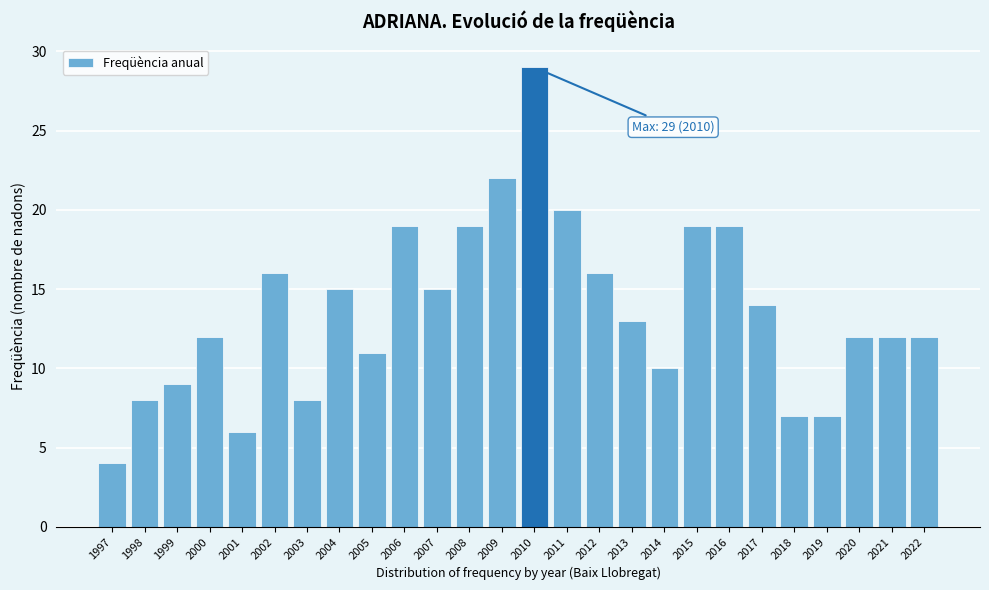

Reading left to right, list all the values displayed in this chart.

1997=4	1998=8	1999=9	2000=12	2001=6	2002=16	2003=8	2004=15	2005=11	2006=19	2007=15	2008=19	2009=22	2010=29	2011=20	2012=16	2013=13	2014=10	2015=19	2016=19	2017=14	2018=7	2019=7	2020=12	2021=12	2022=12